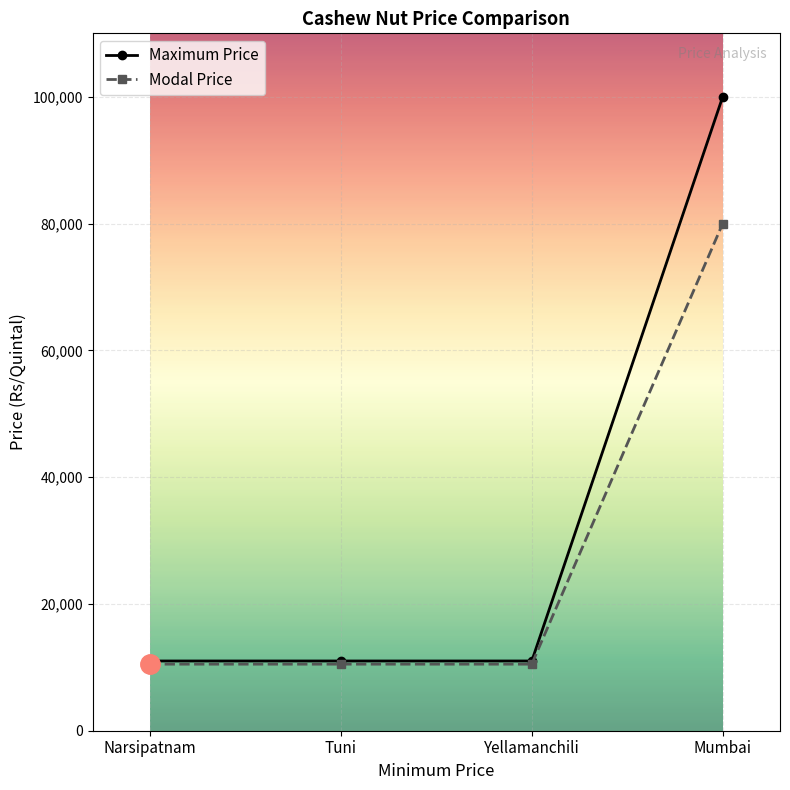

True or false: Maximum Price has more than 2 interior local peaks.

False